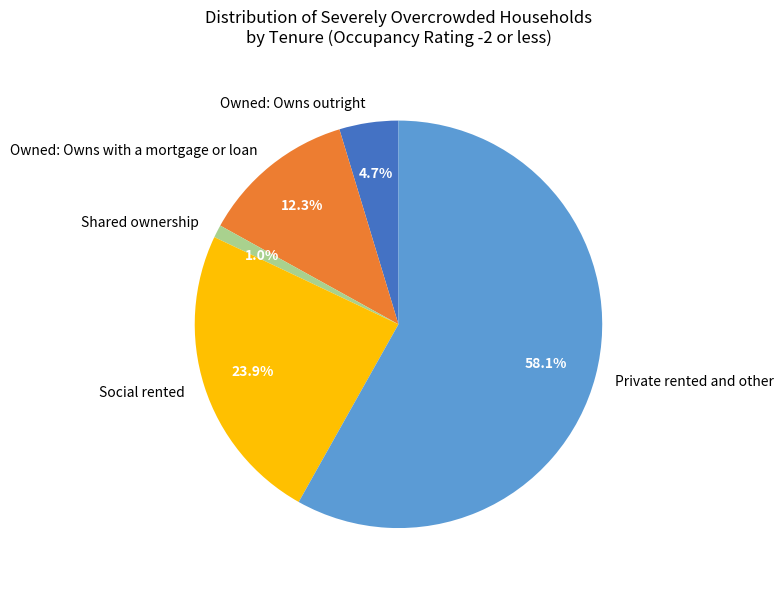

How much of the chart is everything except Shared ownership?

99.0%